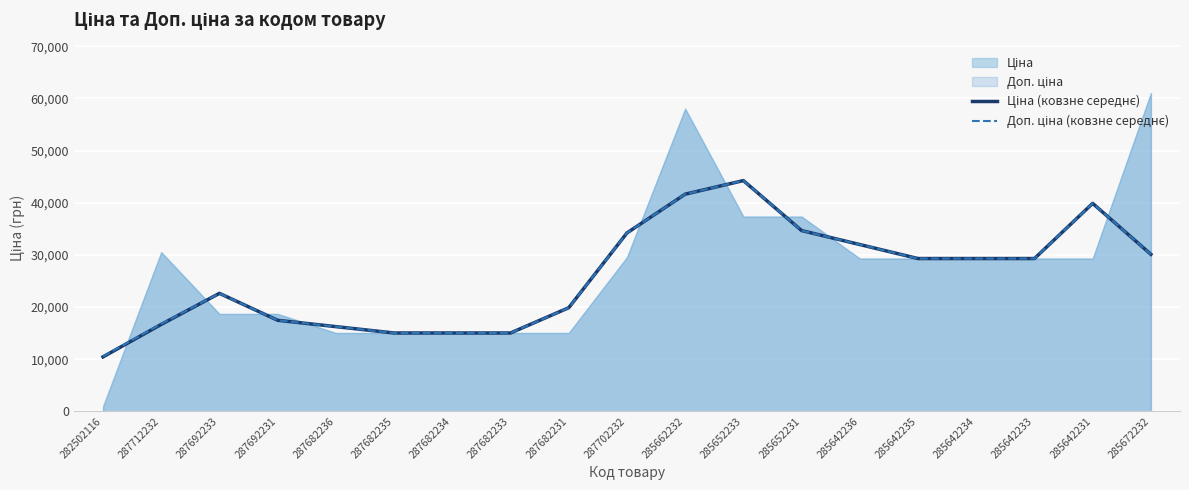

How many data points does each series have?

19